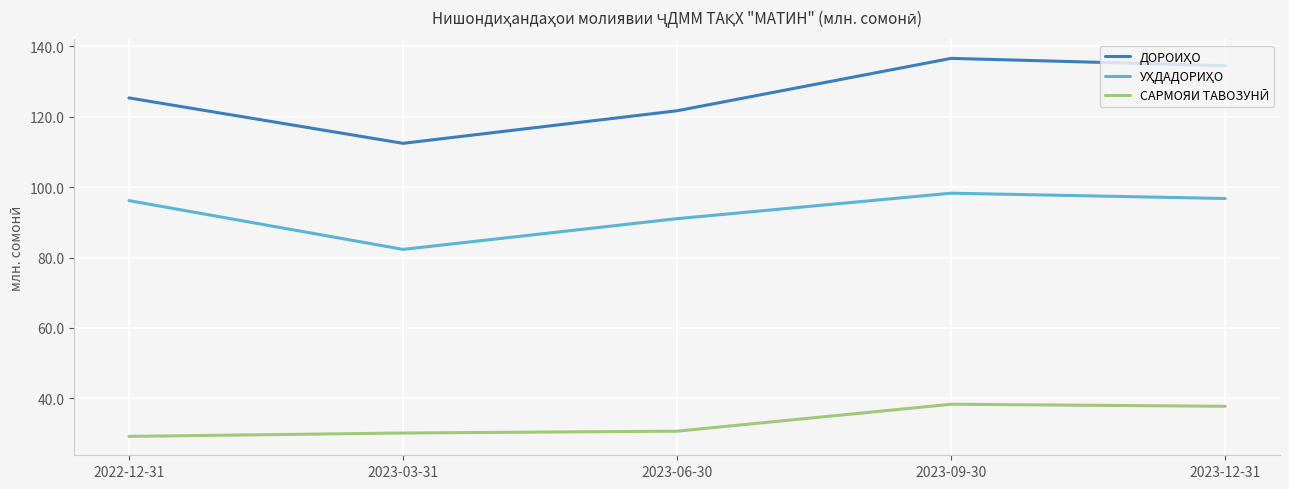

What position from the right is 2023-06-30?

3